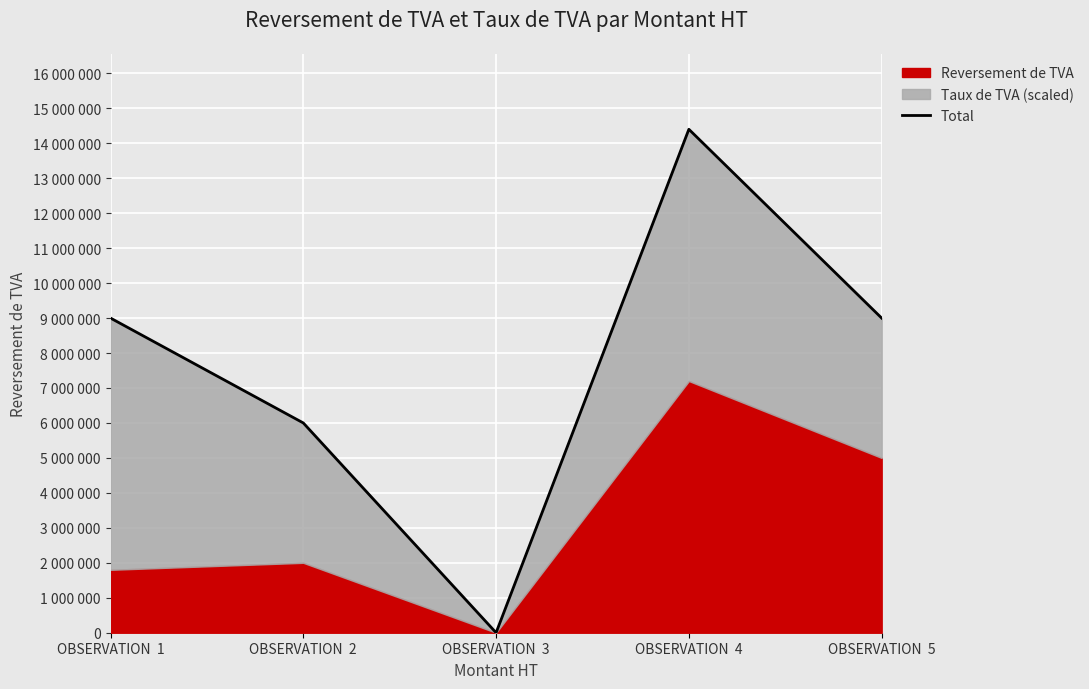

What is the value of the 4th point from the left?

14400000